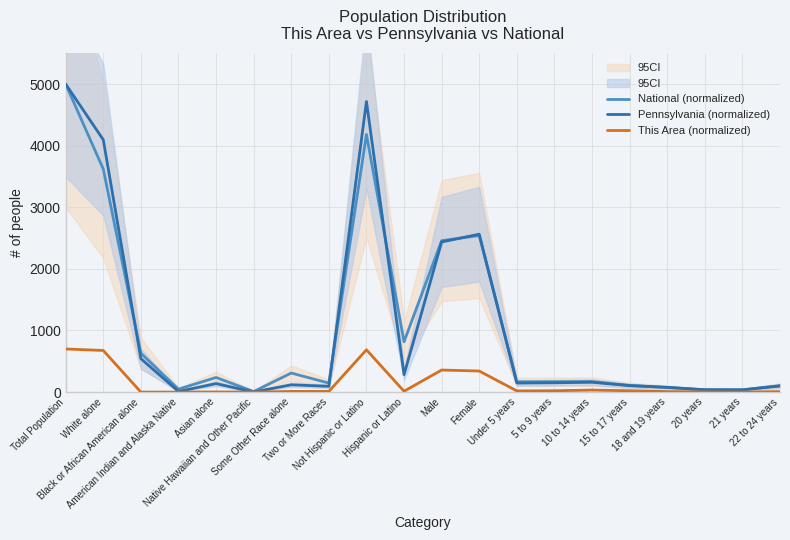

List the labels in order of National (normalized) value, smallest first.

Native Hawaiian and Other Pacific, 21 years, 20 years, American Indian and Alaska Native, 18 and 19 years, 22 to 24 years, 15 to 17 years, Two or More Races, Under 5 years, 5 to 9 years, 10 to 14 years, Asian alone, Some Other Race alone, Black or African American alone, Hispanic or Latino, Male, Female, White alone, Not Hispanic or Latino, Total Population